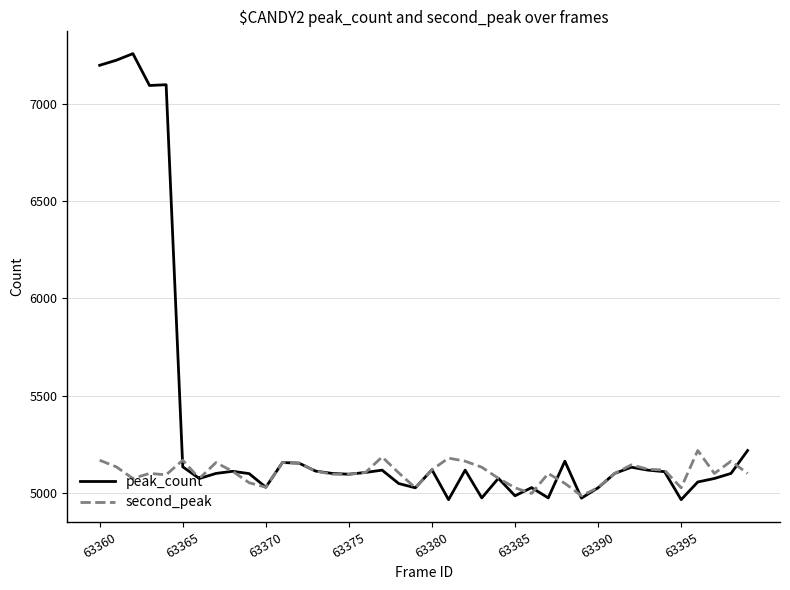

List the series in order of their overall mean, lowest first.

second_peak, peak_count